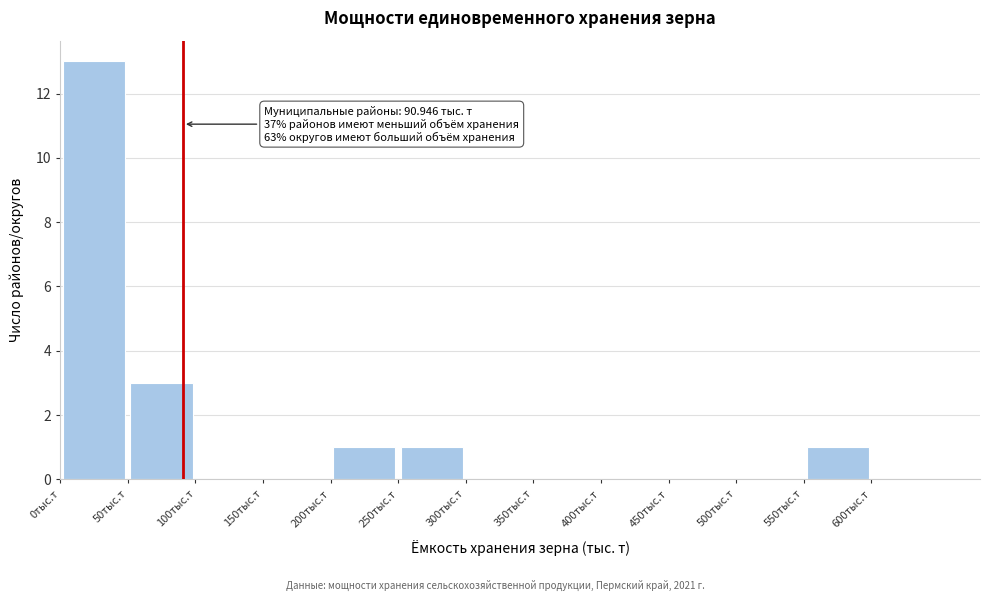

Over which range of the x-axis is the bar tallest?

0 to 50